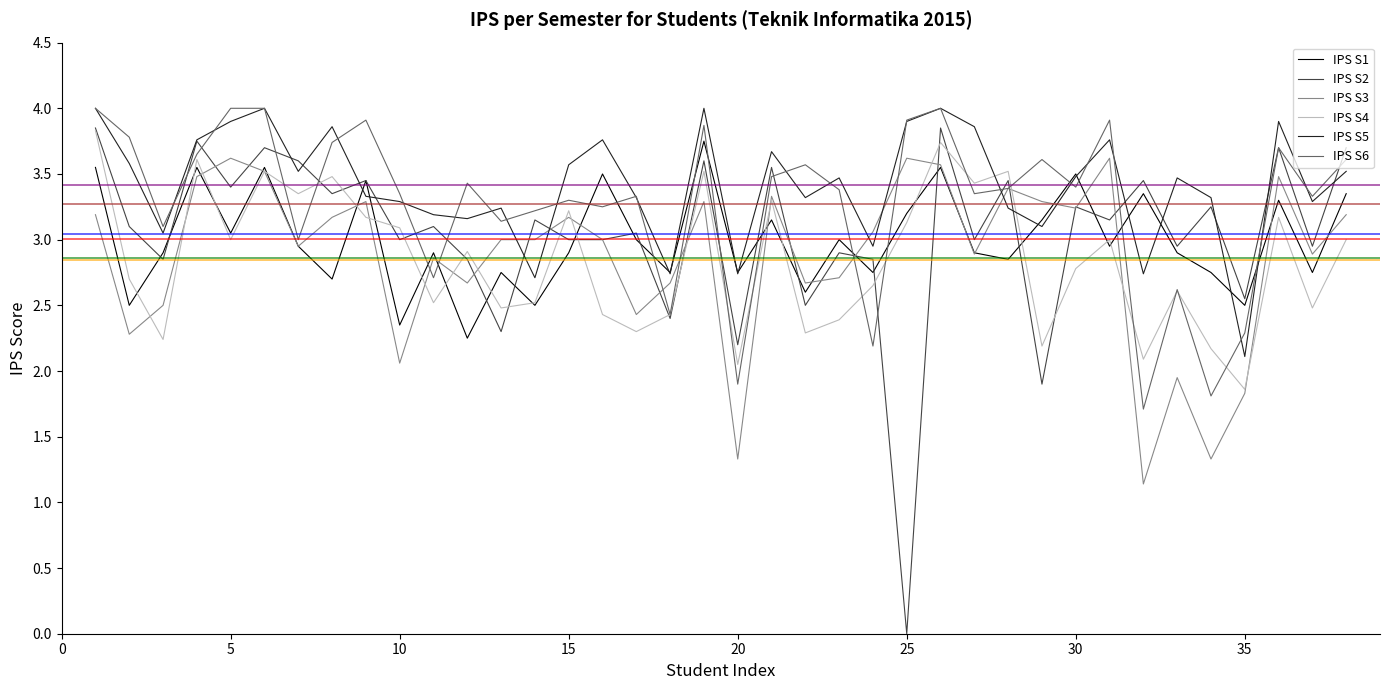

What is the maximum value shown in the chart?

4.0